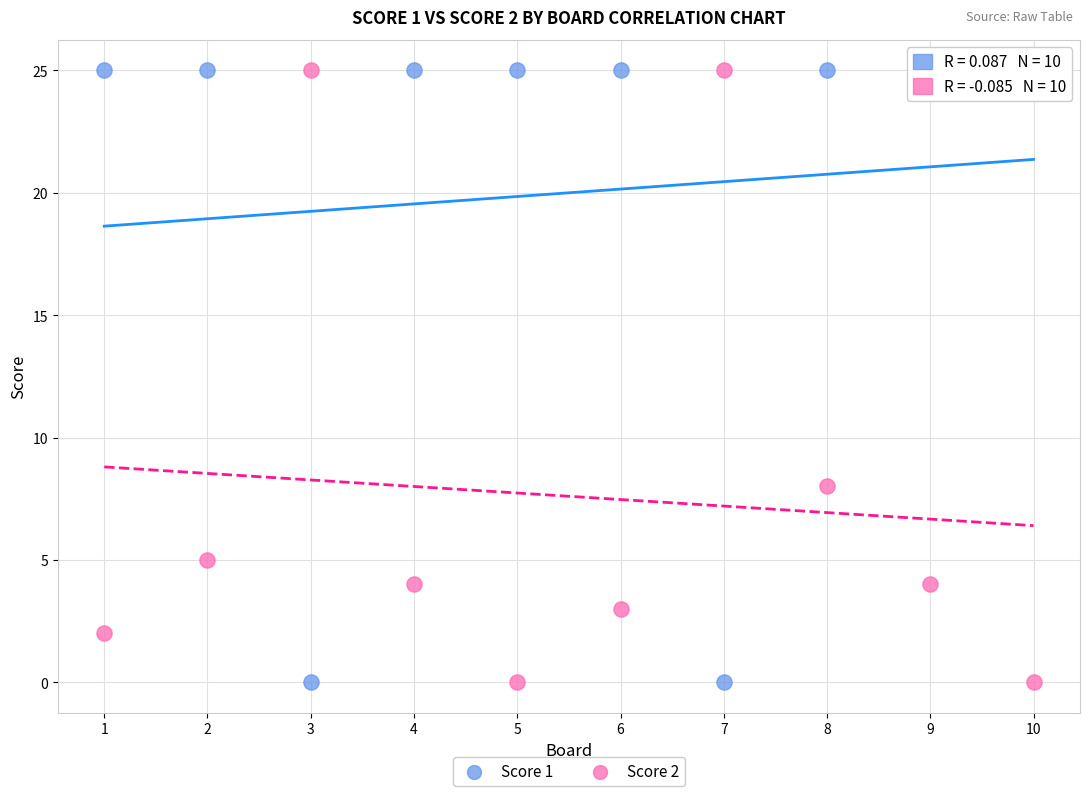

What are all the series names shown in the legend?

Score 1, Score 2